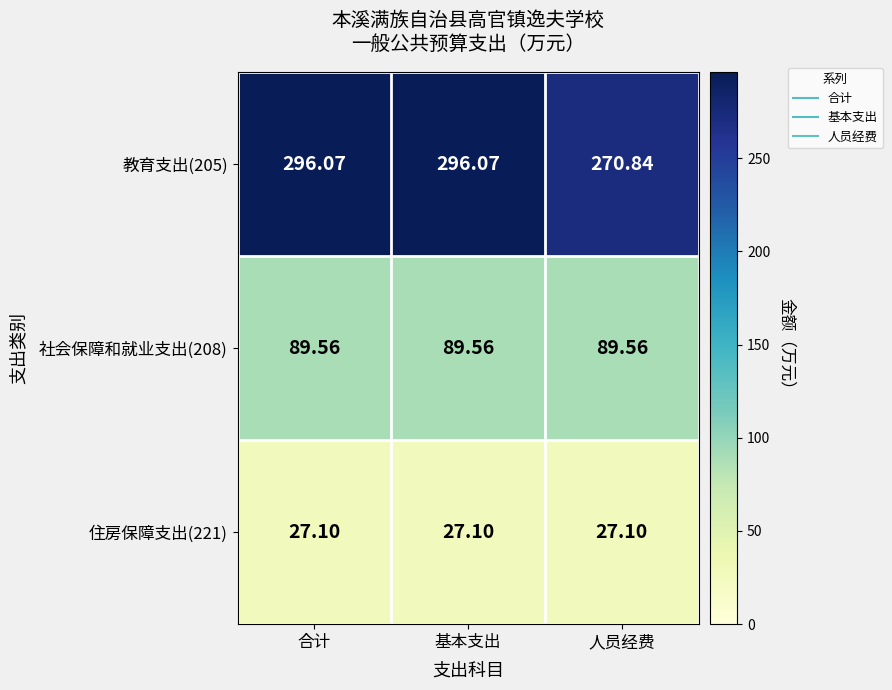

Is the value of 教育支出(205) at 合计 greater than the value of 社会保障和就业支出(208) at 人员经费?

Yes